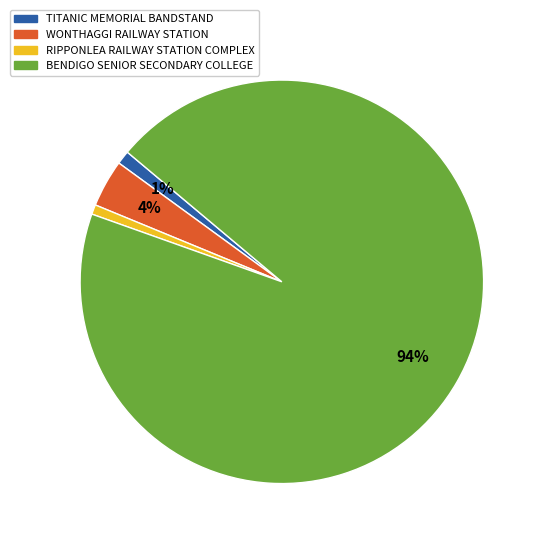

To the nearest percent, what is the combined percentage of WONTHAGGI RAILWAY STATION and BENDIGO SENIOR SECONDARY COLLEGE?

98%